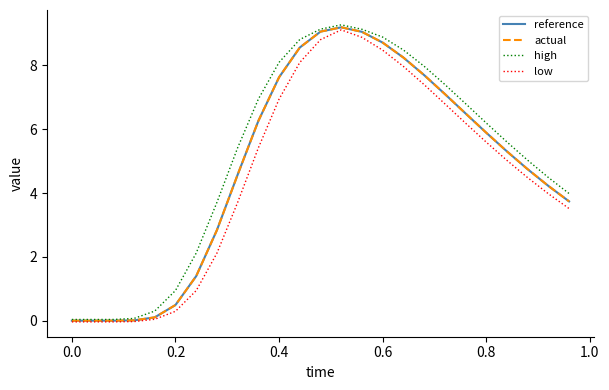

What is the maximum value shown in the chart?

9.3